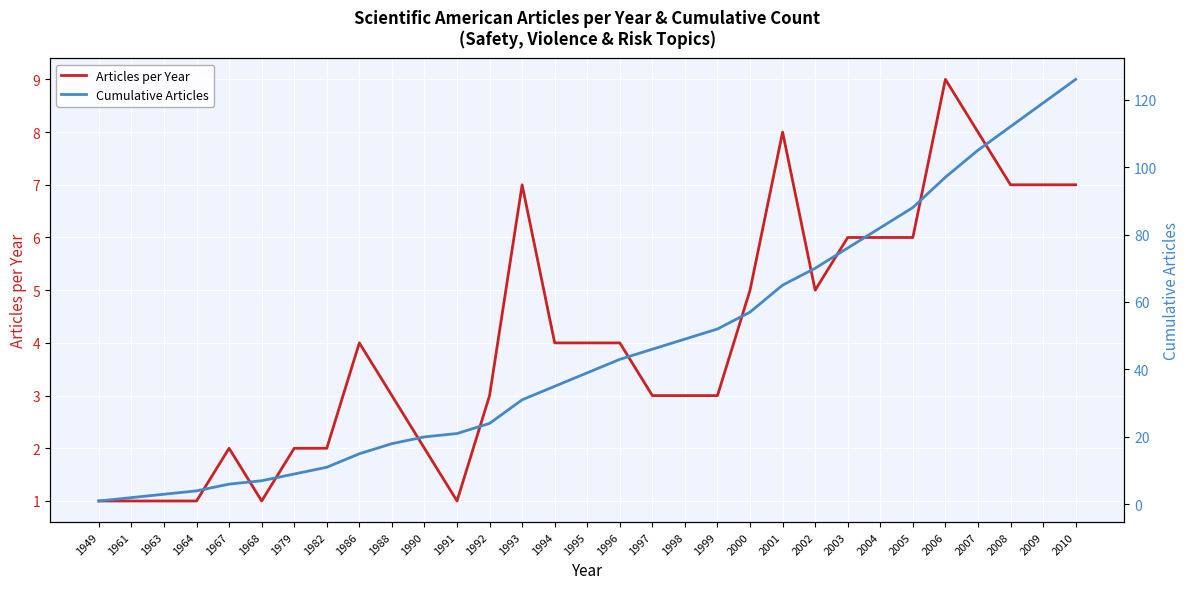

What is the minimum value for Cumulative Articles?

1